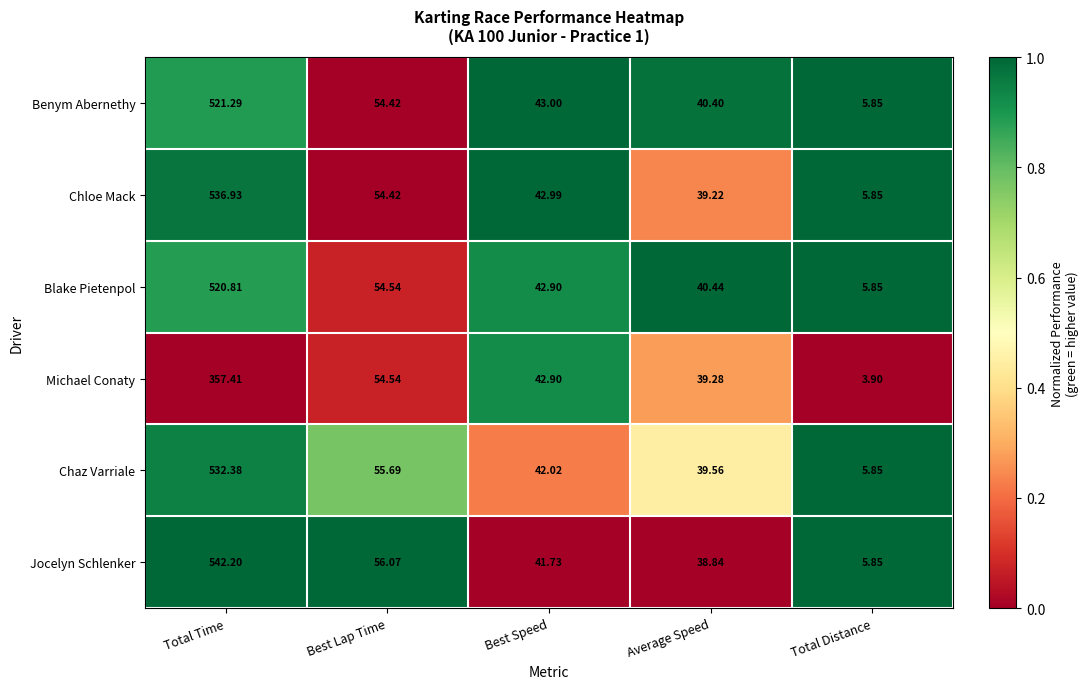

At which label does Chaz Varriale reach its peak?

Total Time